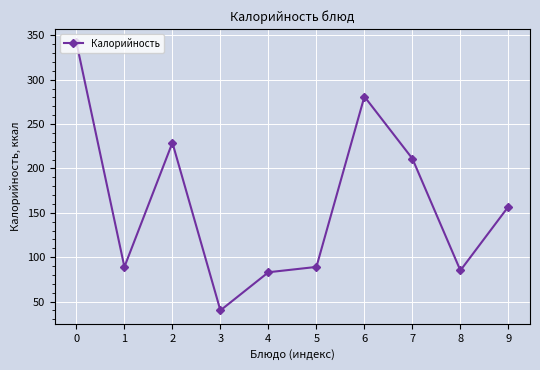

What is the sum of the values at 7 and 8?

296